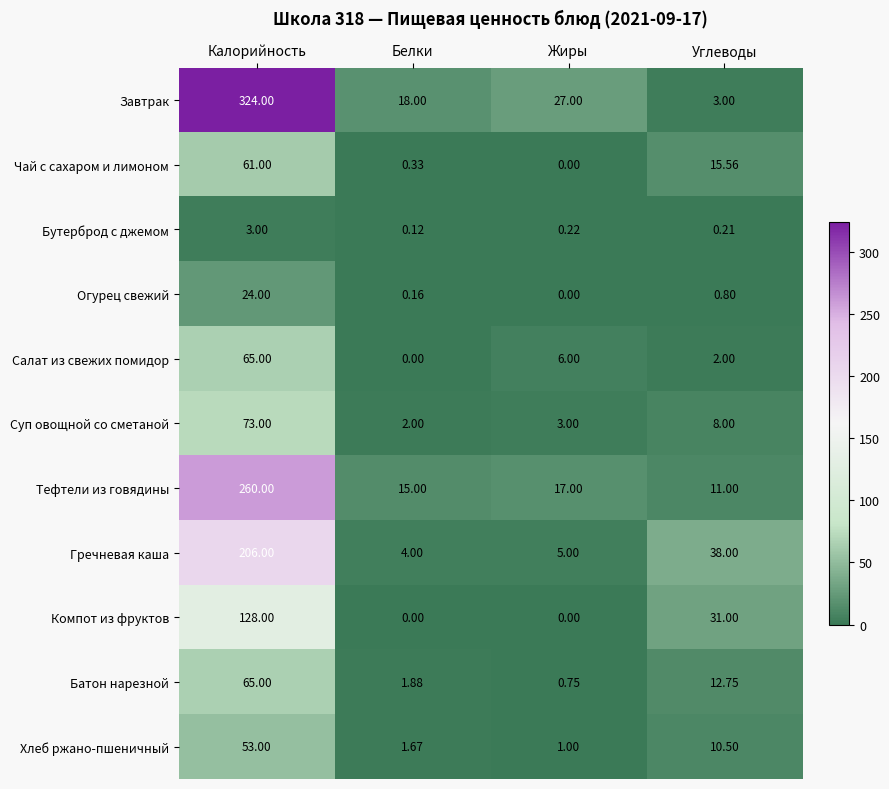

Where is Компот из фруктов nearest to the value 64?

Углеводы